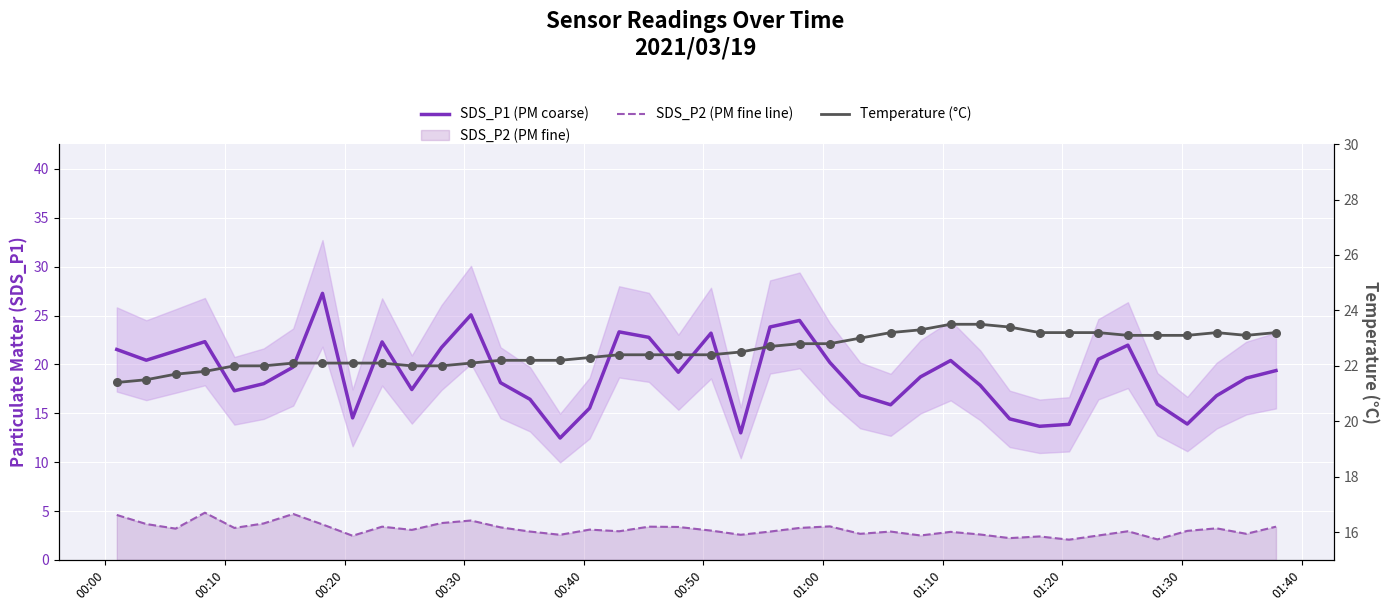

Which series has the largest Y range (max minus min)?

SDS_P1 (PM coarse)